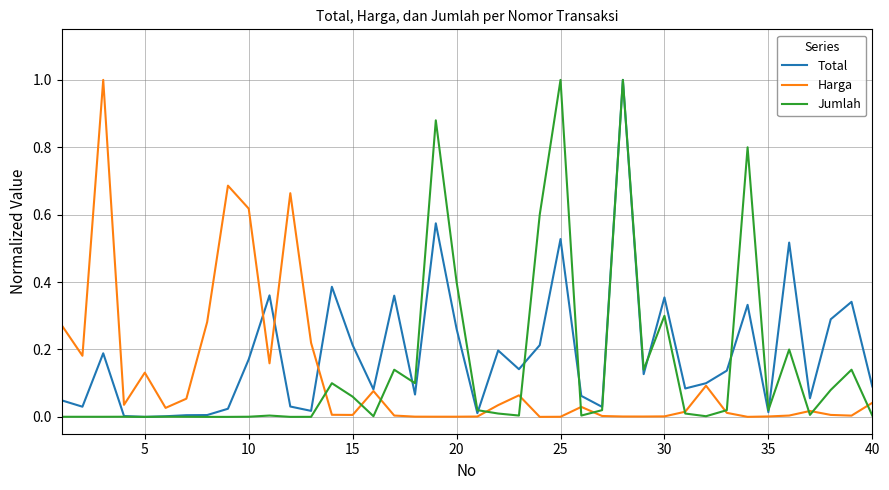

What is the greatest value displayed?

1.0